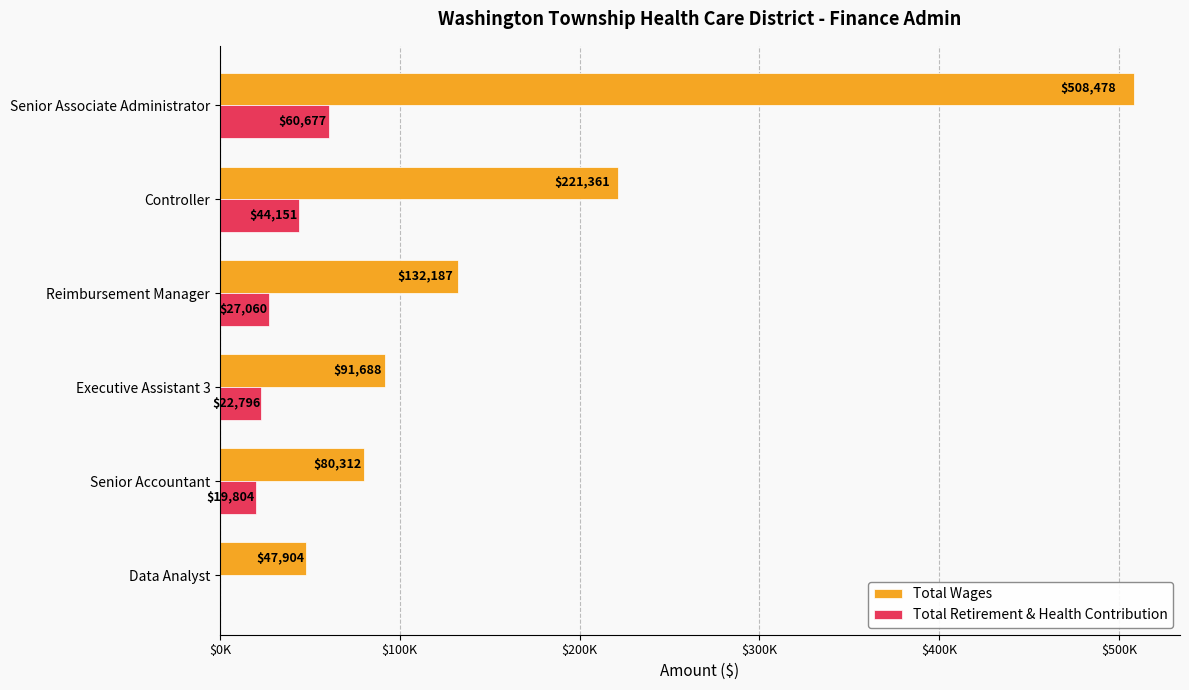

Rank the series by their maximum value, from highest to lowest.

Total Wages, Total Retirement & Health Contribution